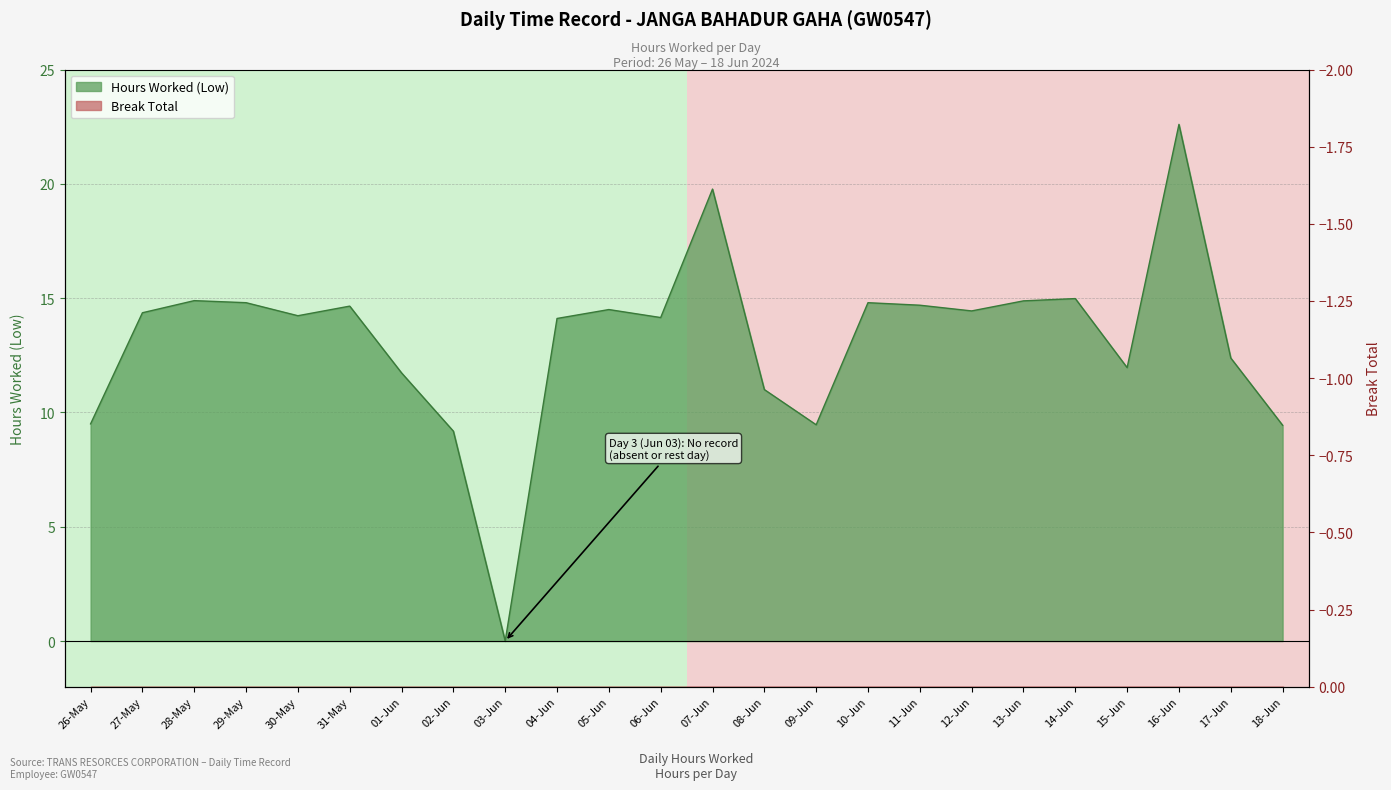

List the labels in order of value, smallest first.

03-Jun, 02-Jun, 18-Jun, 09-Jun, 26-May, 08-Jun, 01-Jun, 15-Jun, 17-Jun, 04-Jun, 06-Jun, 30-May, 27-May, 12-Jun, 05-Jun, 31-May, 11-Jun, 29-May, 10-Jun, 13-Jun, 28-May, 14-Jun, 07-Jun, 16-Jun